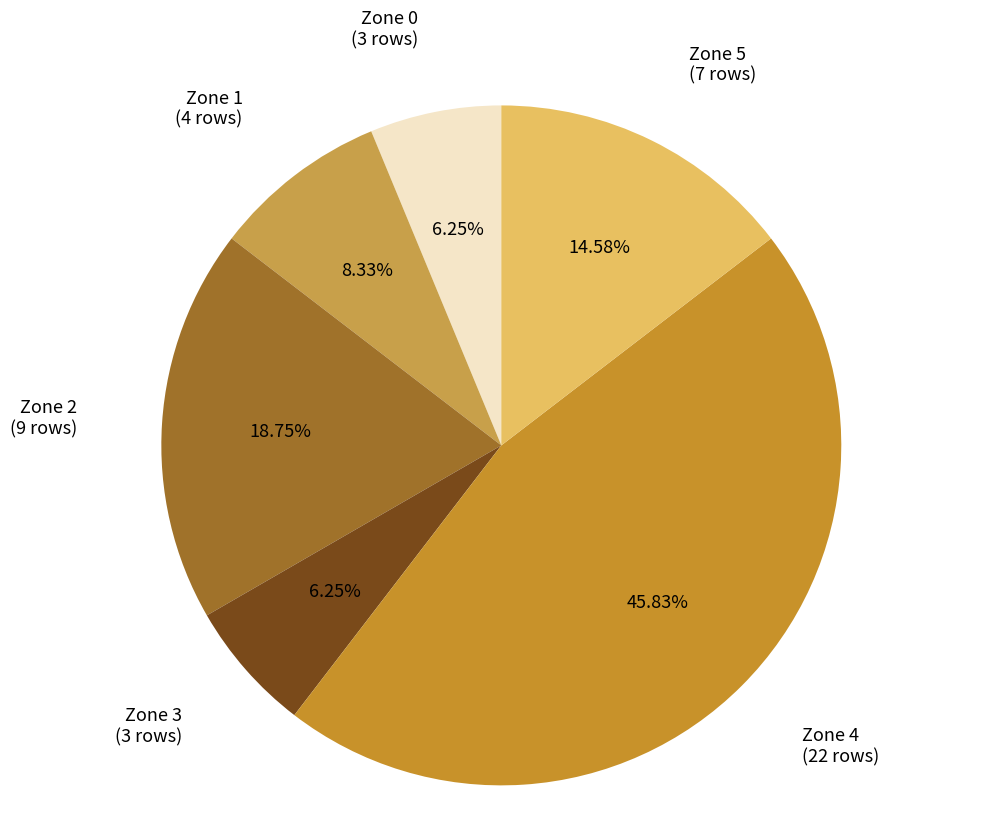

Does any single category account for the majority?

No